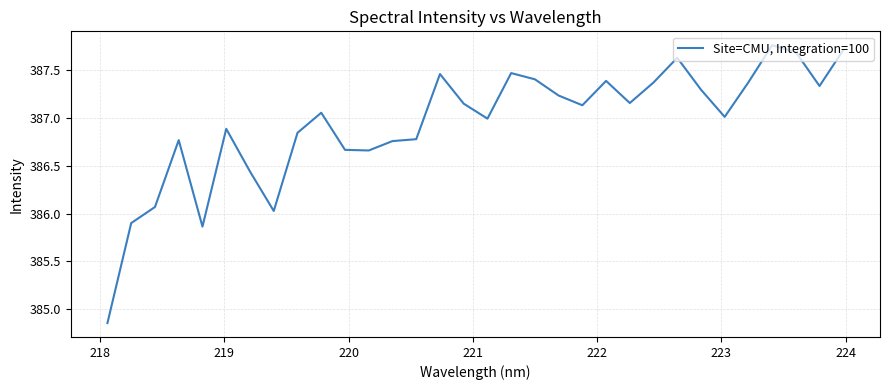

What is the difference between the maximum and minimum values?

2.9